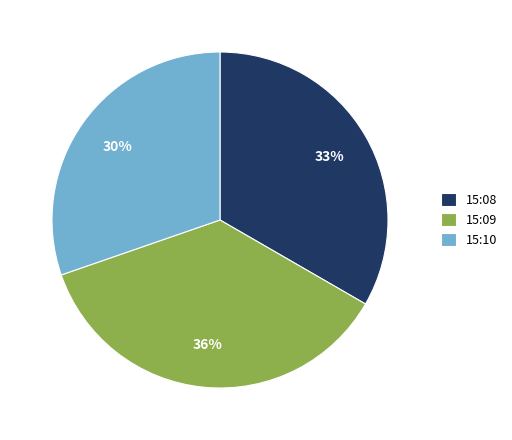

Does any single category account for the majority?

No